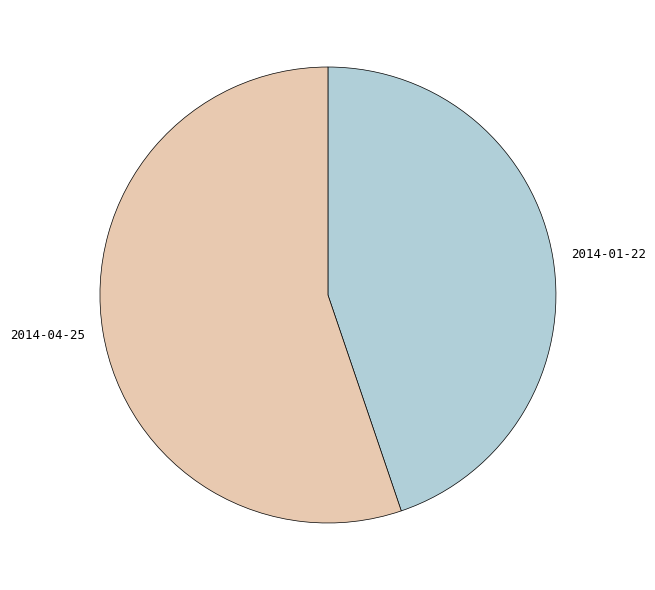

Is there a majority slice in this chart?

Yes